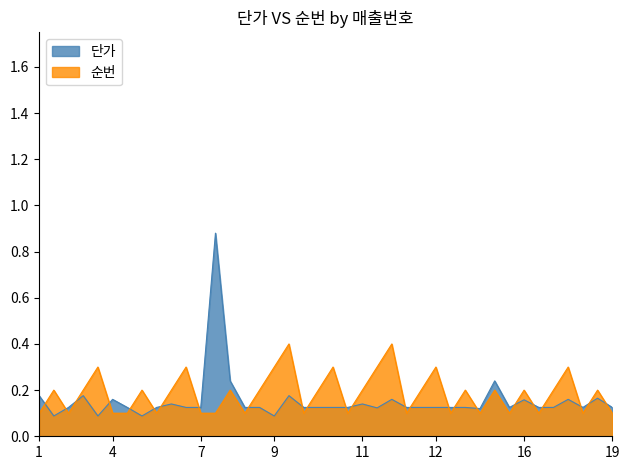

Reading left to right, extract all data points from this chart.

단가: 0.2	0.1	0.1	0.2	0.1	0.2	0.1	0.1	0.1	0.1	0.1	0.1	0.9	0.2	0.1	0.1	0.1	0.2	0.1	0.1	0.1	0.1	0.1	0.1	0.2	0.1	0.1	0.1	0.1	0.1	0.1	0.2	0.1	0.2	0.1	0.1	0.2	0.1	0.2	0.1
순번: 0.1	0.2	0.1	0.2	0.3	0.1	0.1	0.2	0.1	0.2	0.3	0.1	0.1	0.2	0.1	0.2	0.3	0.4	0.1	0.2	0.3	0.1	0.2	0.3	0.4	0.1	0.2	0.3	0.1	0.2	0.1	0.2	0.1	0.2	0.1	0.2	0.3	0.1	0.2	0.1